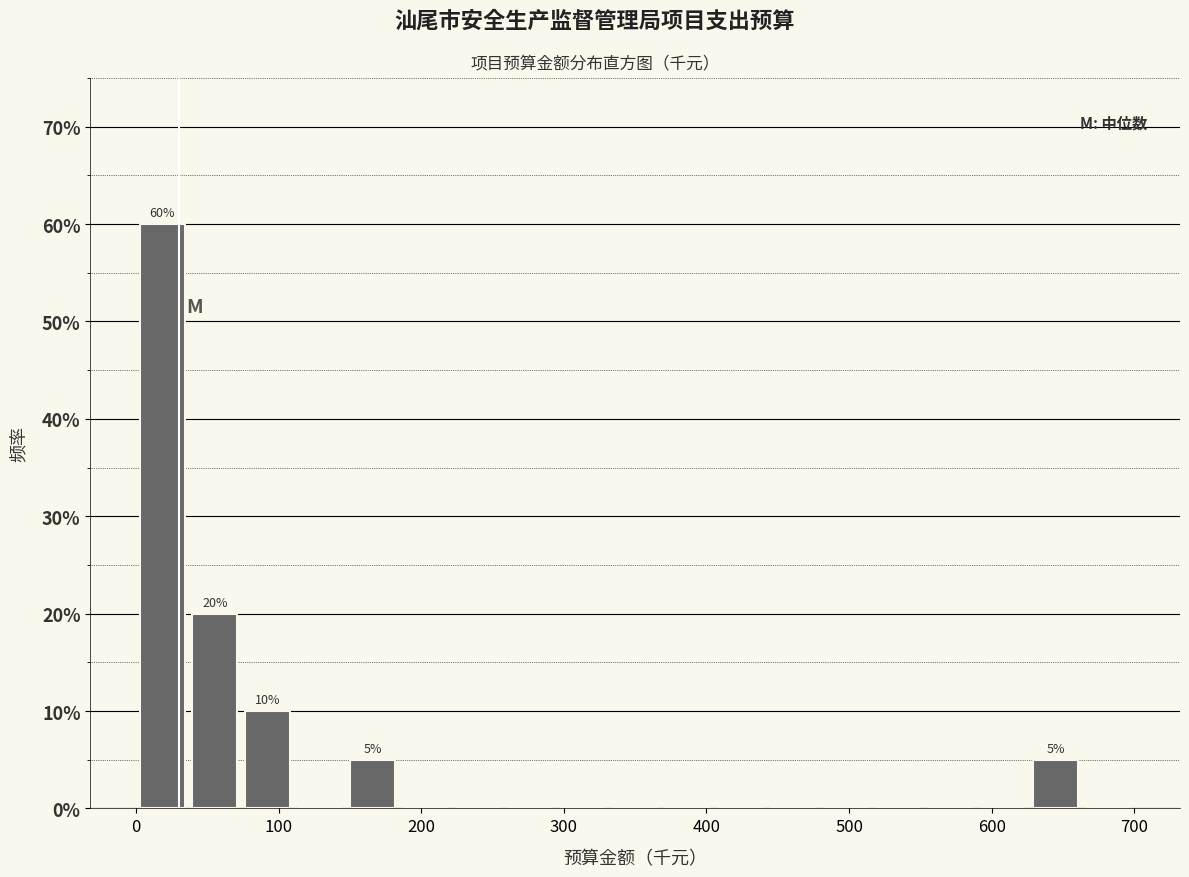

Read against the x-axis, roughly where is the centre of the tallest bar?

20